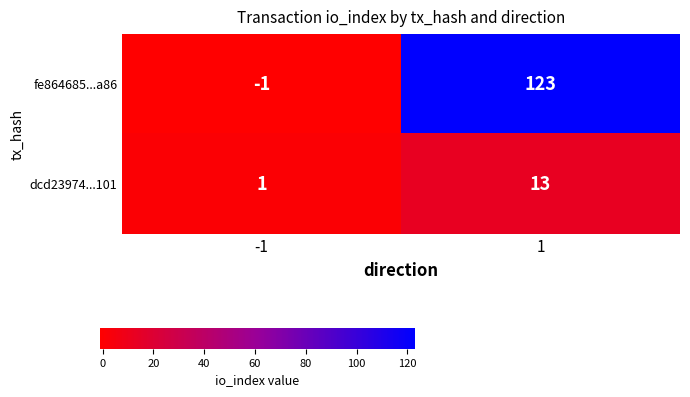

At which category does the chart reach its minimum across all series?

-1